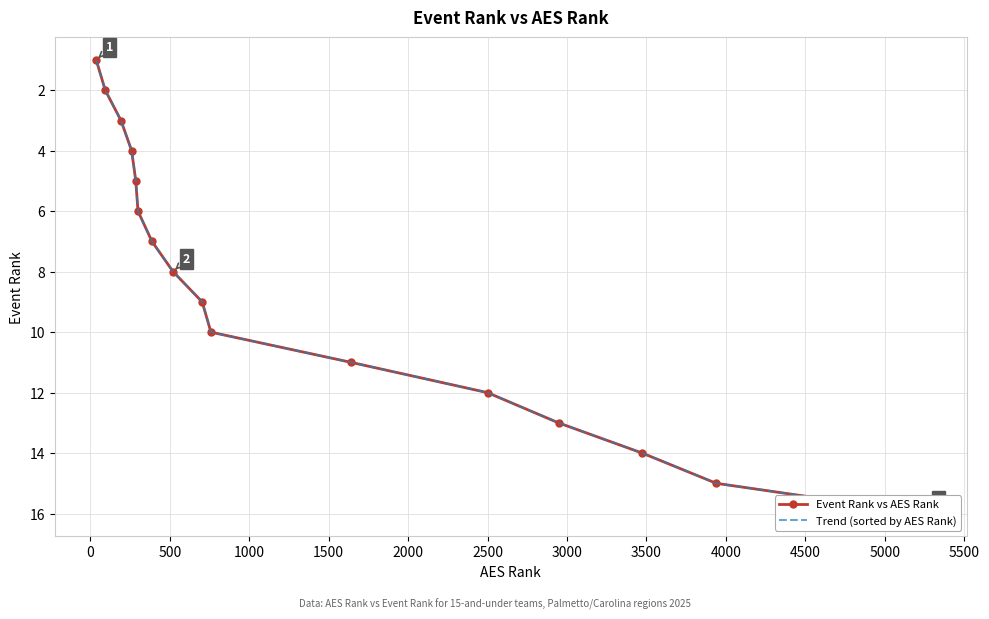

Between 4500 and 3000, which is larger?

4500